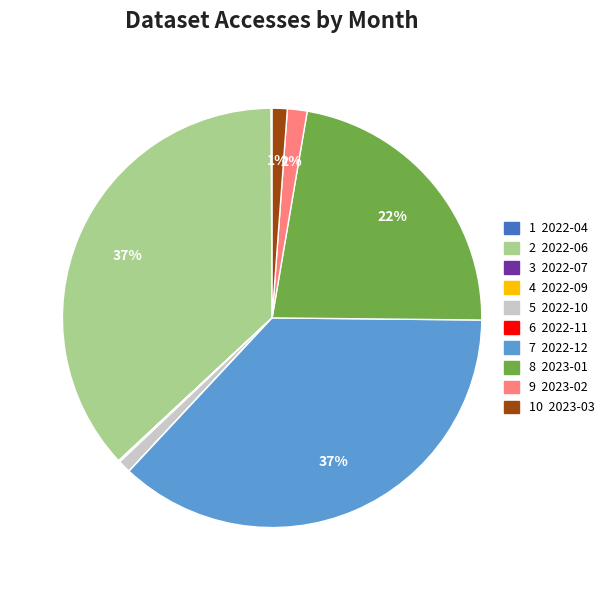

Is there any slice that represents more than half of the pie?

No